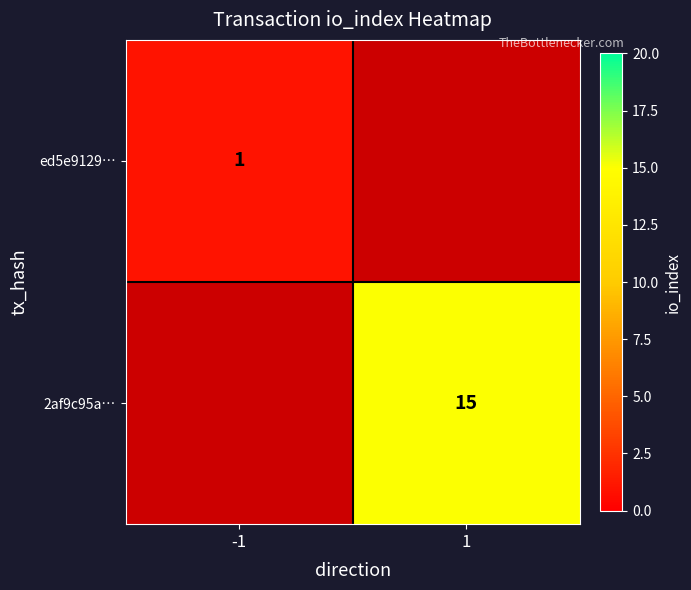

True or false: 2af9c95a… has a value of 7 at 1.

False